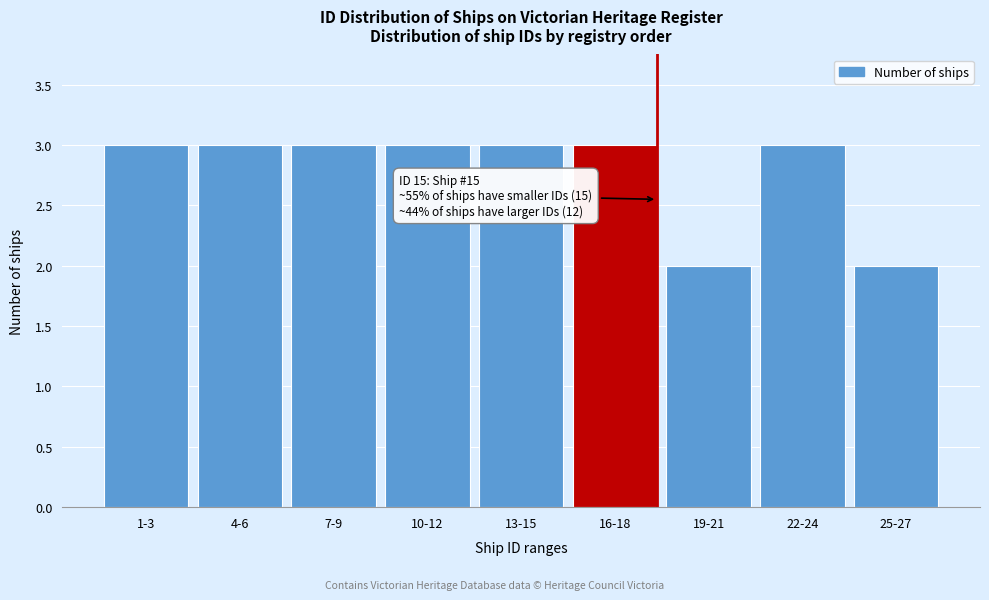

Reading right to left, list all the values displayed in this chart.

25-27=2	22-24=3	19-21=2	16-18=3	13-15=3	10-12=3	7-9=3	4-6=3	1-3=3